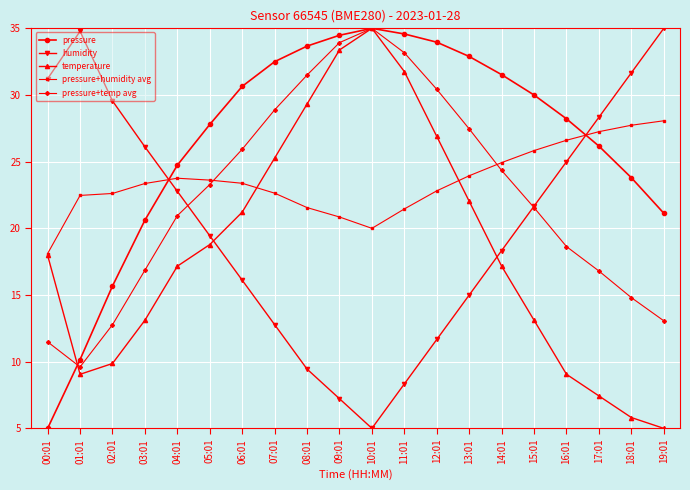

How many lines are shown in the chart?

5